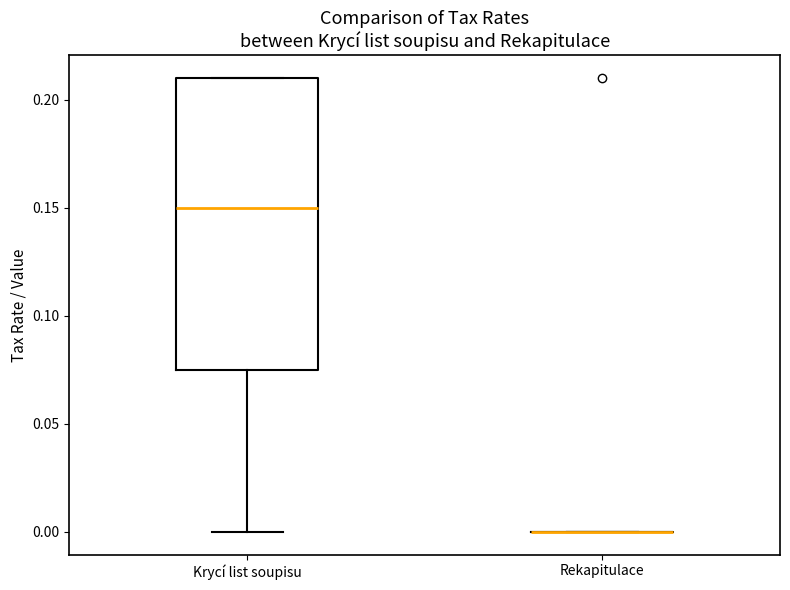

Reading left to right, read every box against the y-axis: the position of its median line, the range the box covers, and the ends of its whiskers. The values are not printed on the chart, so give them approximately, as read against the axis.

Krycí list soupisu: median 0.150, box 0.075 to 0.210, whiskers 0.000 to 0.210
Rekapitulace: box collapsed to a line at 0.000, whiskers 0.000 to 0.000